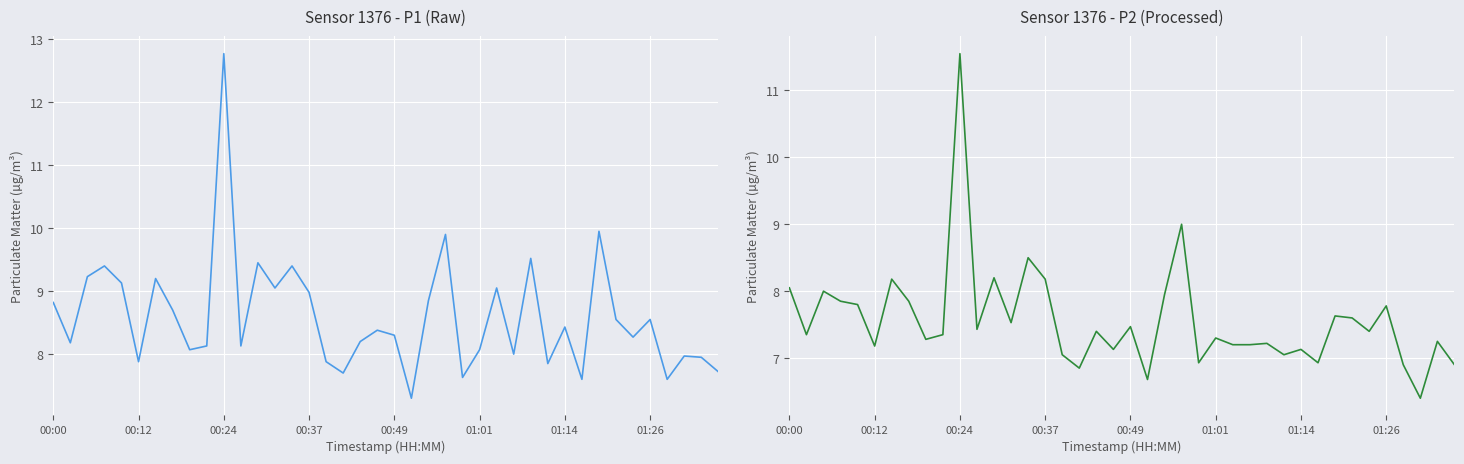

How many distinct data groups are displayed?

2